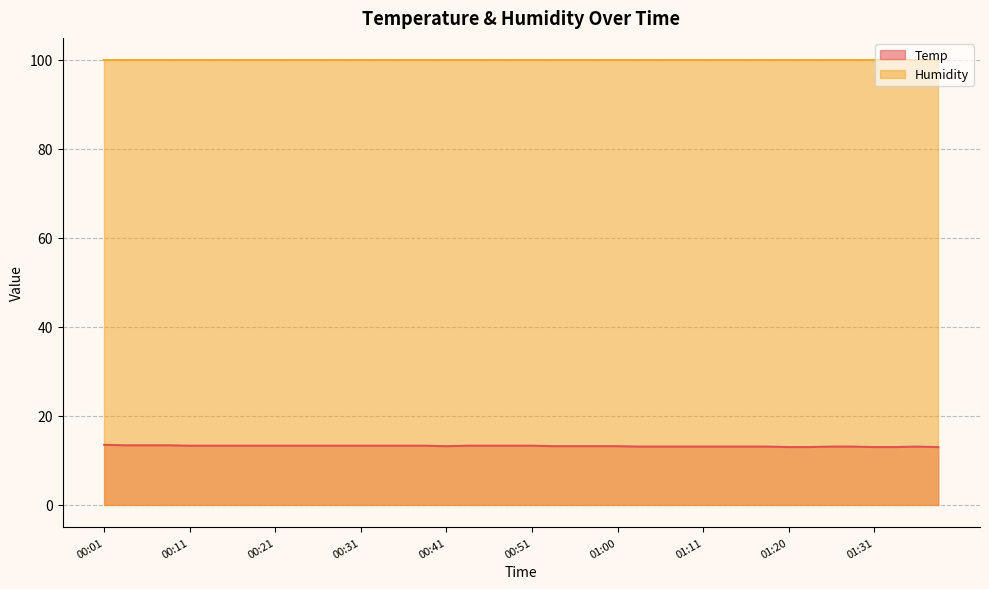

True or false: the data has more than 2 interior local peaks.

False